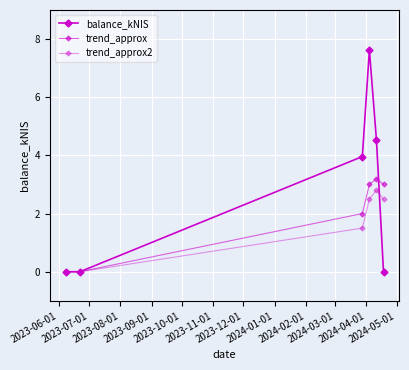

What is the difference between the maximum and second lowest values in the balance_kNIS series?

7.6